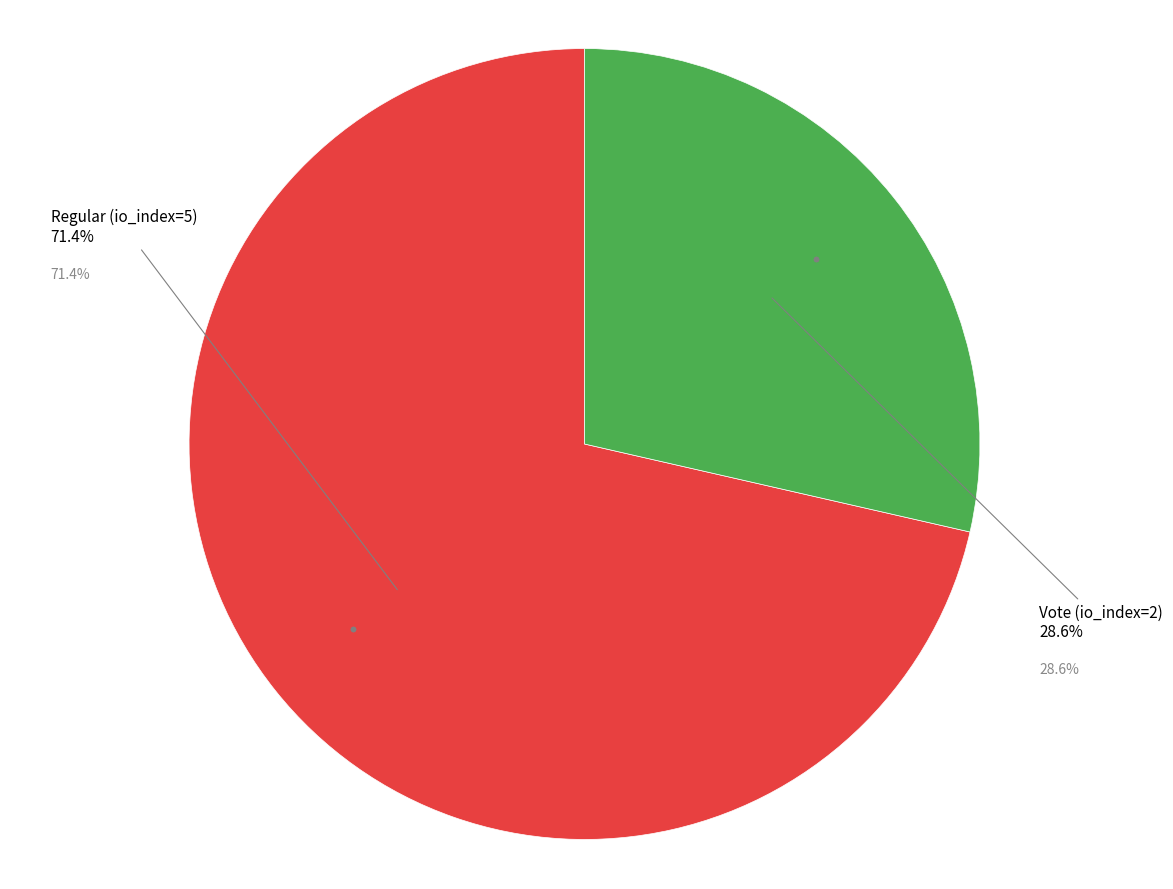

What is the change in value from Regular (io_index=5) to Vote (io_index=2)?

-3